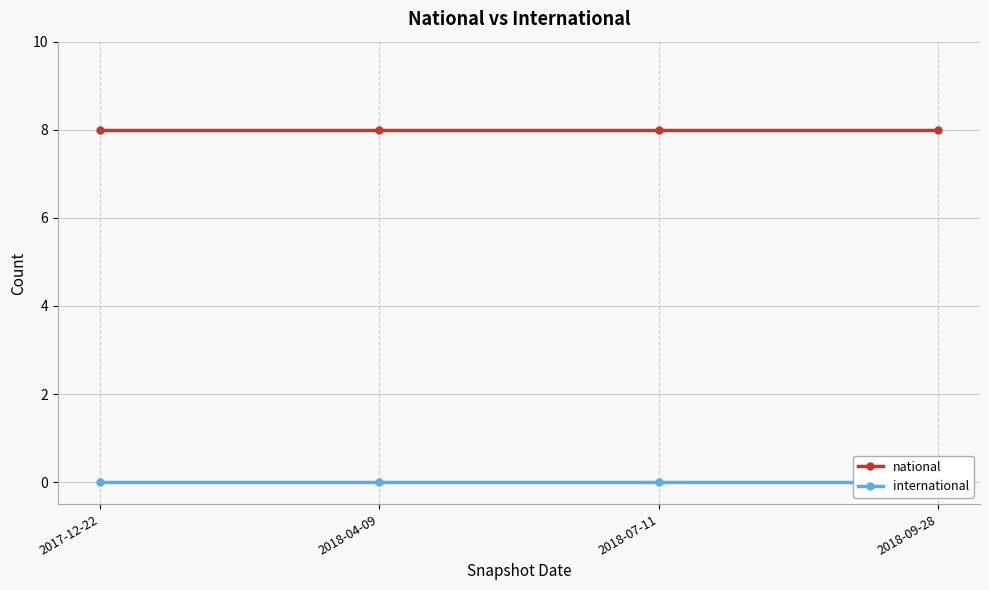

Is it true that national equals 8 at 2018-04-09?

True